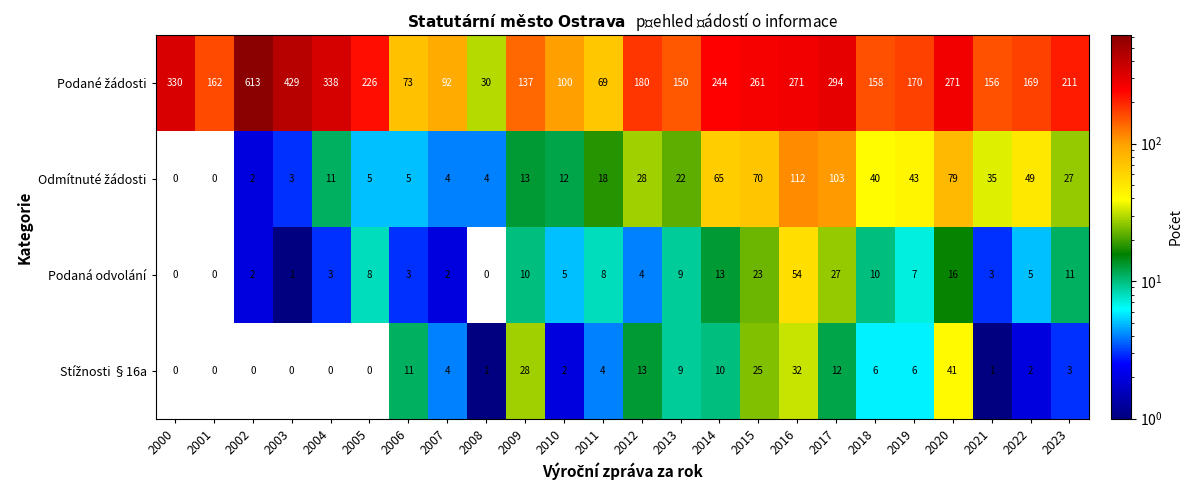

What is the spread (max minus min) of values at 2016?

239